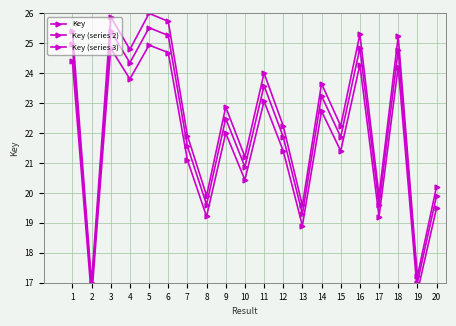

Reading left to right, transcribe all the data shown in this chart.

Key: 1=25.4	2=17.0	3=25.9	4=24.8	5=26.0	6=25.7	7=21.9	8=19.9	9=22.9	10=21.2	11=24.0	12=22.2	13=19.6	14=23.7	15=22.2	16=25.3	17=19.9	18=25.2	19=17.2	20=20.2
Key (series 2): 1=25.0	2=16.8	3=25.4	4=24.4	5=25.5	6=25.3	7=21.6	8=19.6	9=22.5	10=20.9	11=23.6	12=21.9	13=19.3	14=23.2	15=21.9	16=24.8	17=19.6	18=24.8	19=17.0	20=19.9
Key (series 3): 1=24.4	2=16.5	3=24.8	4=23.8	5=24.9	6=24.7	7=21.1	8=19.2	9=22.0	10=20.4	11=23.1	12=21.4	13=18.9	14=22.7	15=21.4	16=24.3	17=19.2	18=24.2	19=16.7	20=19.5